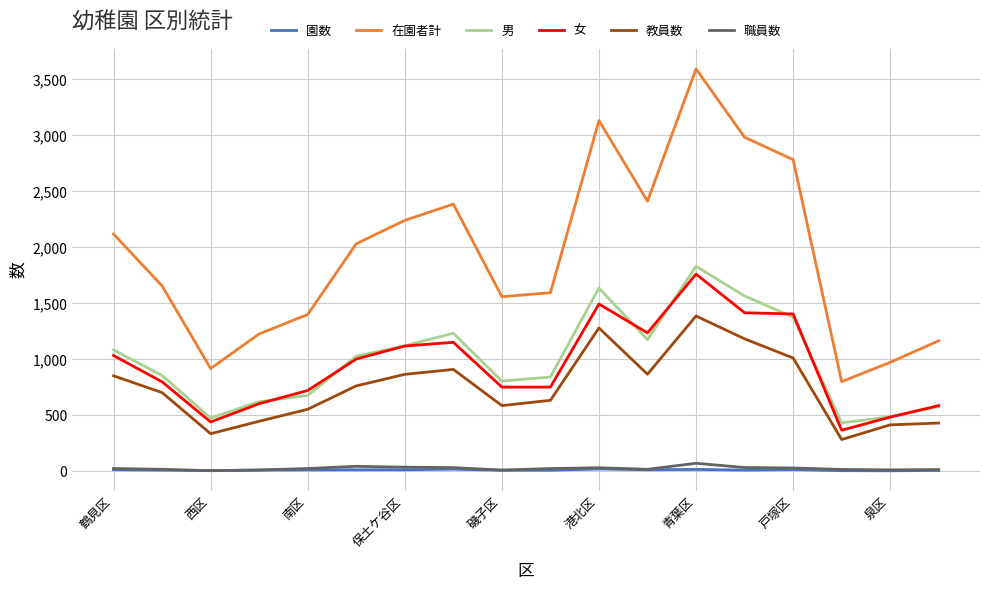

Does the chart display data point markers on the line(s)?

No